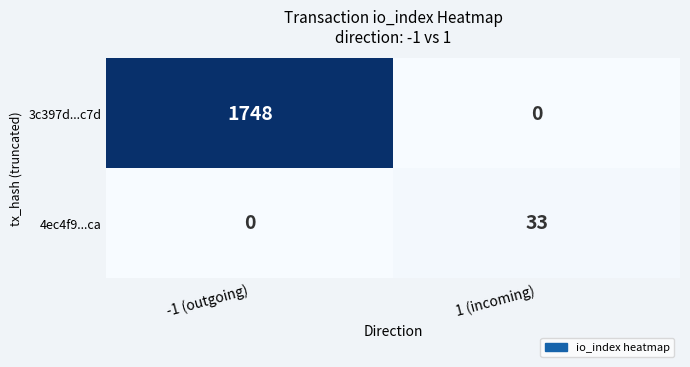

Which series has the largest total across all categories?

3c397d...c7d